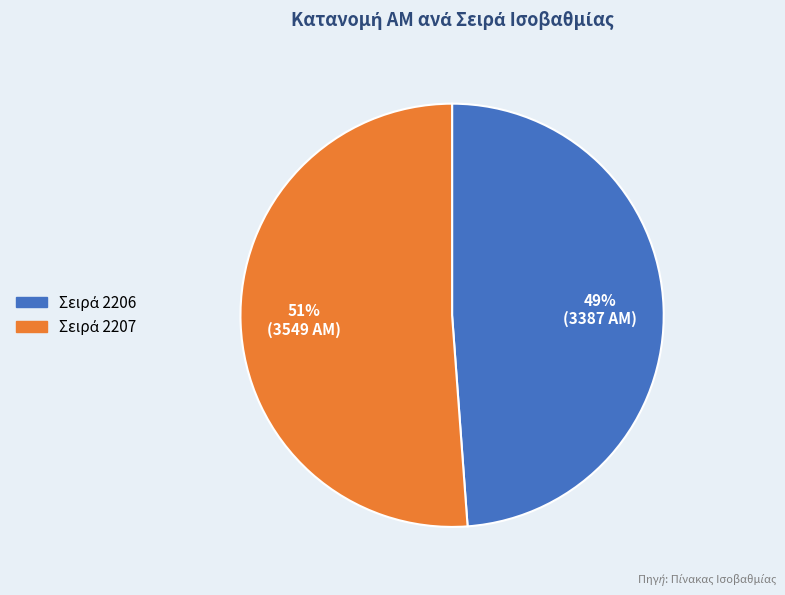

How many slices are in this pie chart?

2